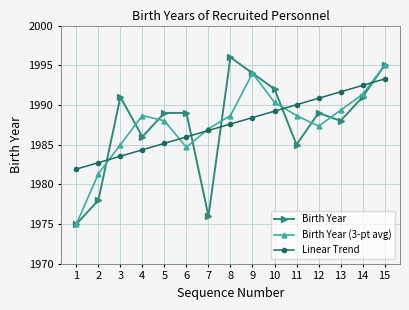

What is the value of the Linear Trend point at the 6th from the left?

1986.0